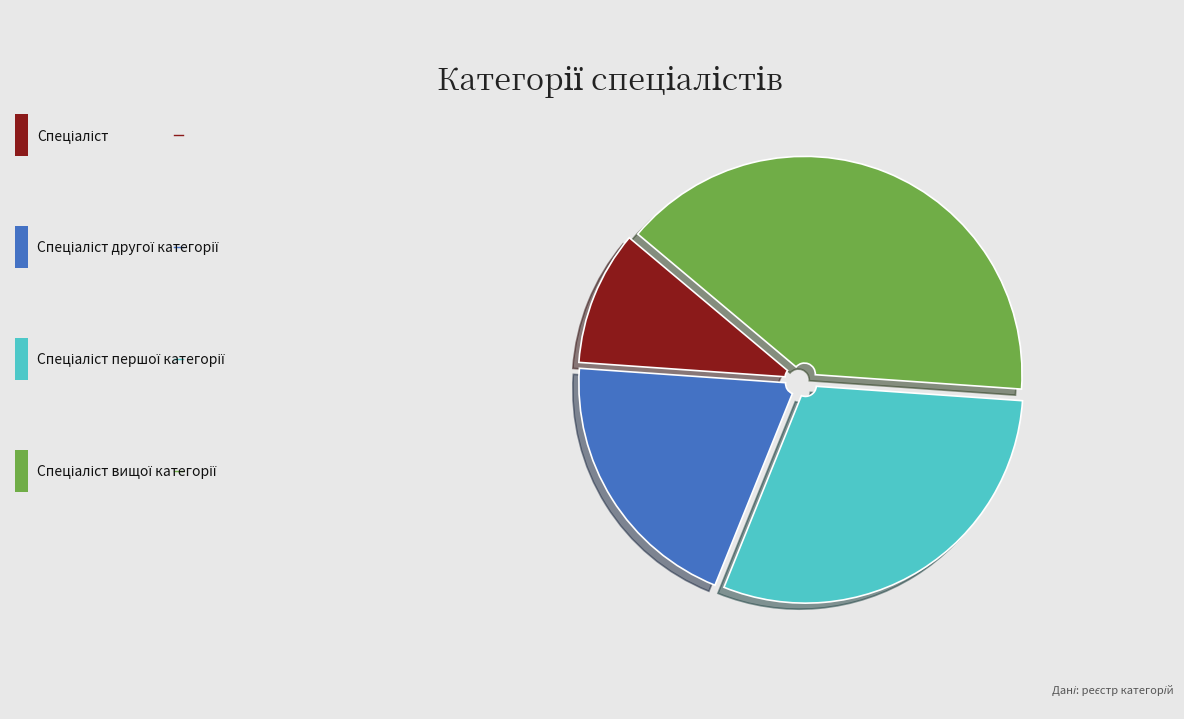

Is there any slice that represents more than half of the pie?

No